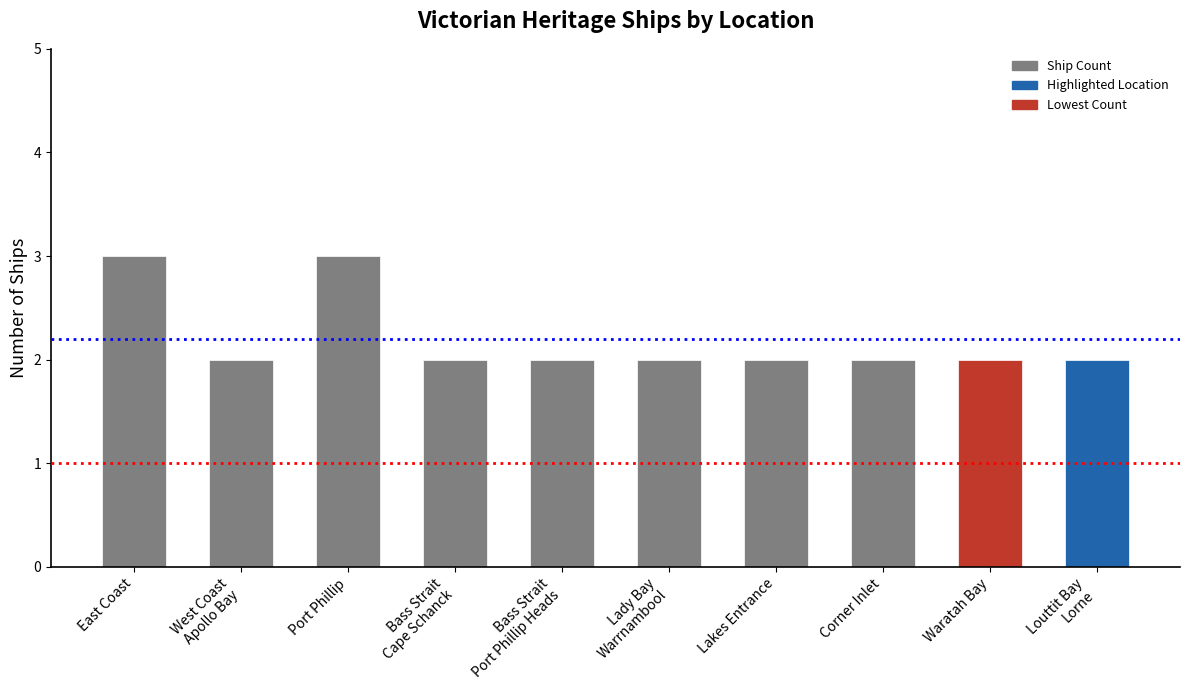

What is the sum of all values?

22